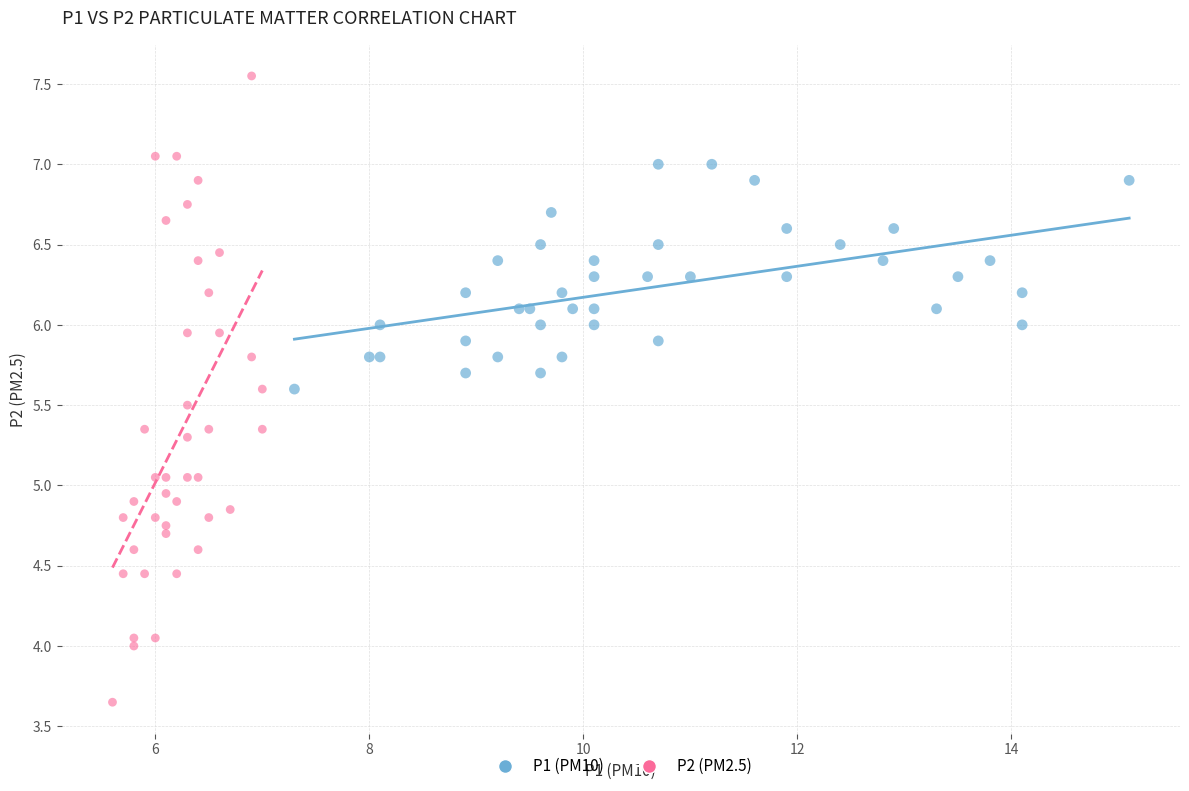

Which series has the widest spread of Y values?

P2 (PM2.5)